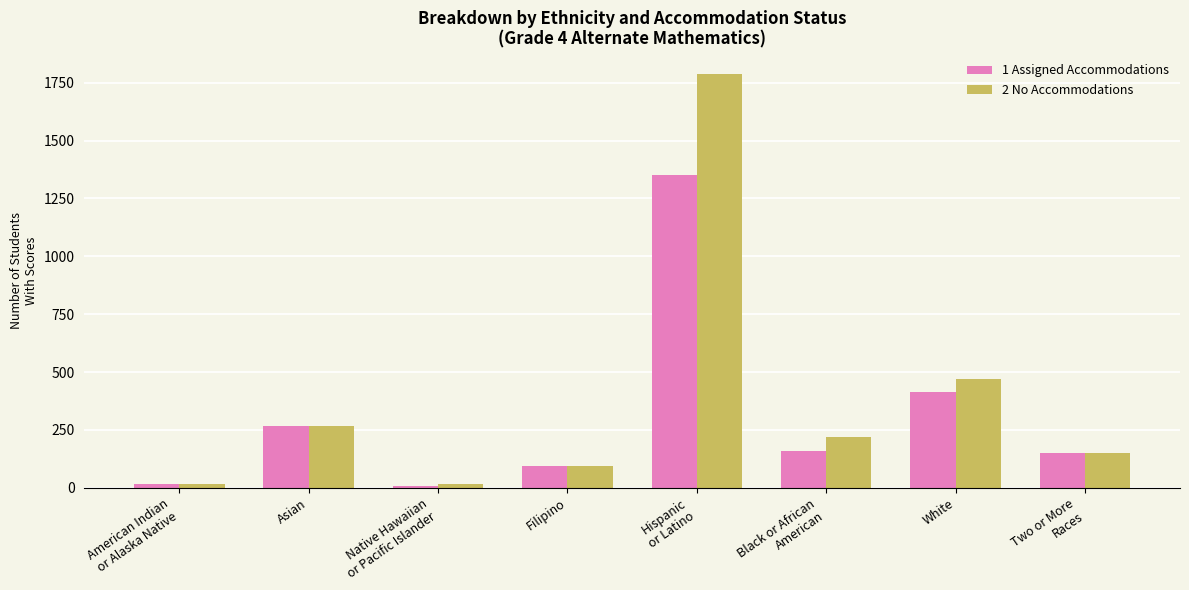

Are the bars horizontal?

No